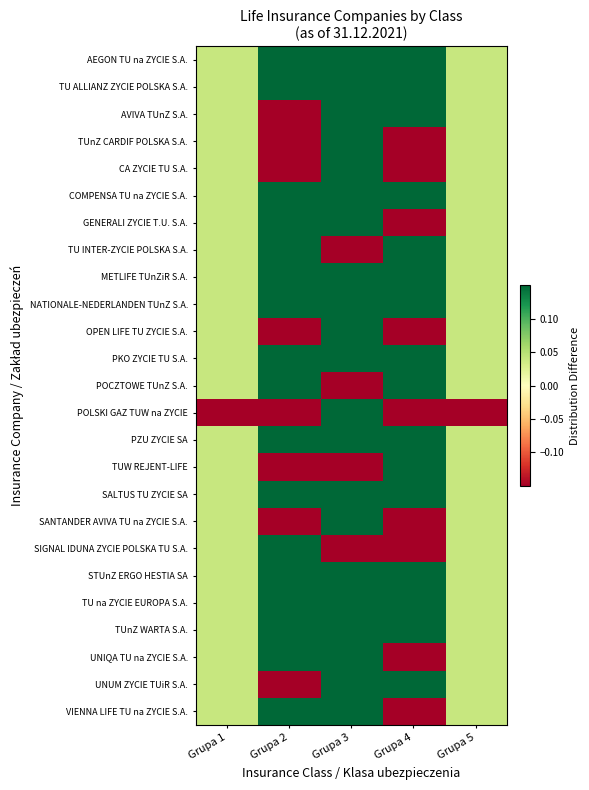

Which category has the highest value across all series?

Grupa 4